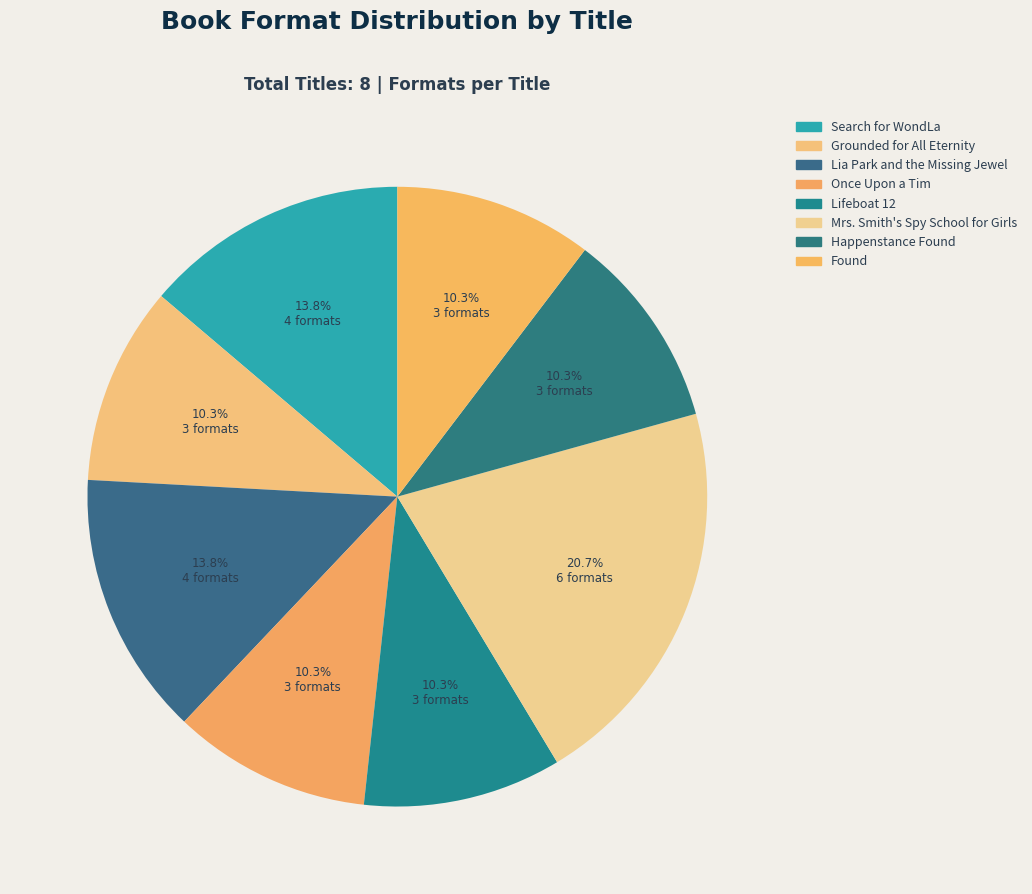

True or false: Mrs. Smith's Spy School for Girls accounts for 21% of the total.

True